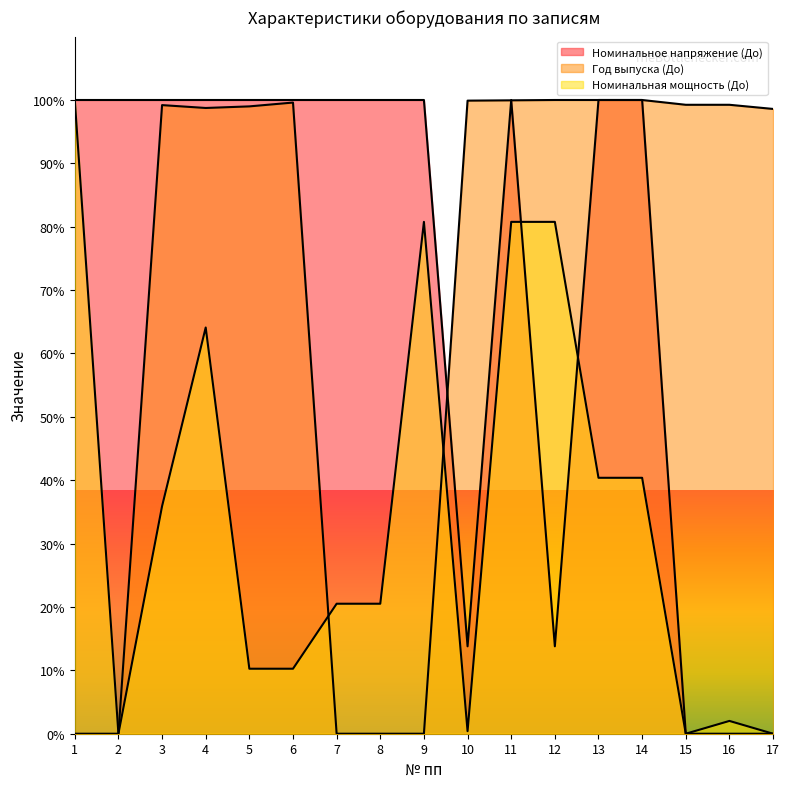

True or false: Номинальная мощность (До) and Год выпуска (До) cross at least once.

True